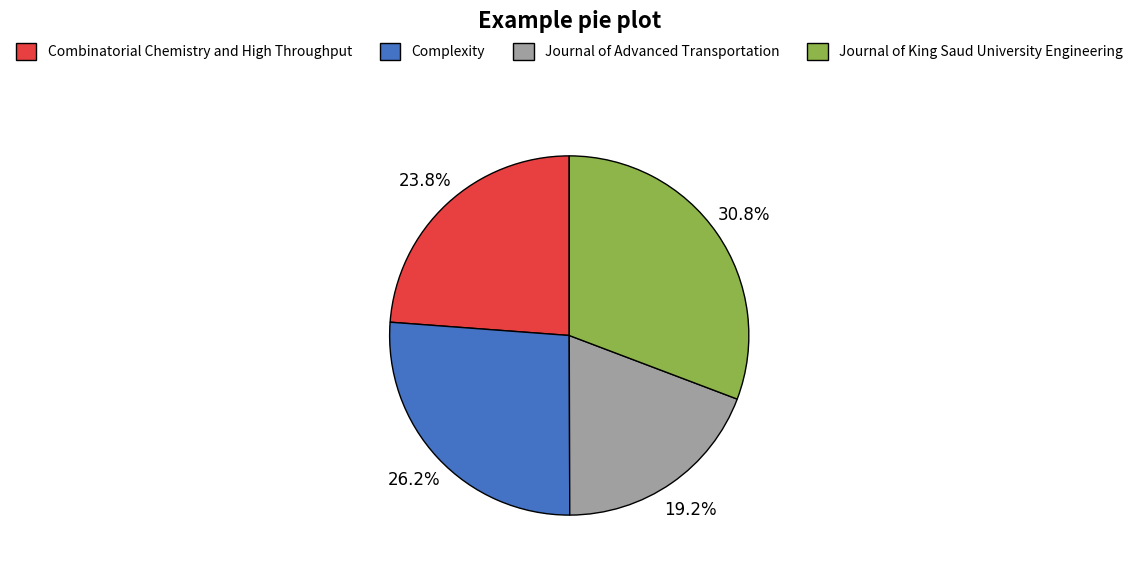

Which slice is the largest?

Journal of King Saud University Engineering